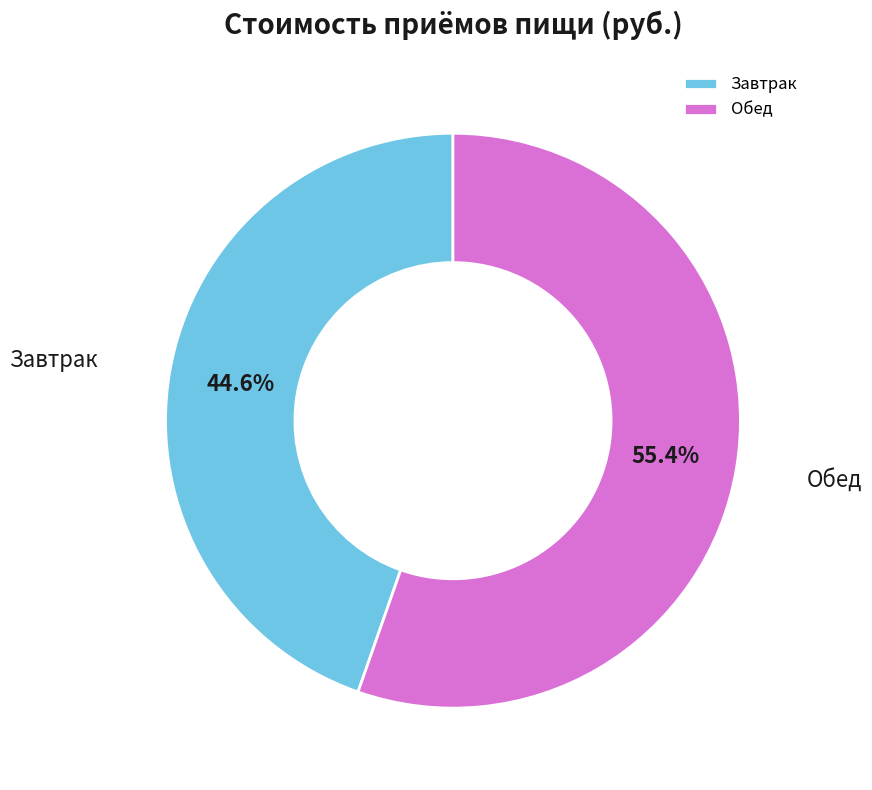

Which has a higher value, Завтрак or Обед?

Обед